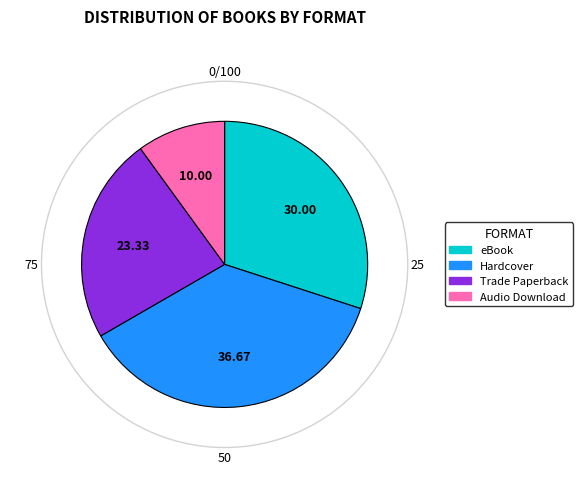

Is there a majority slice in this chart?

No